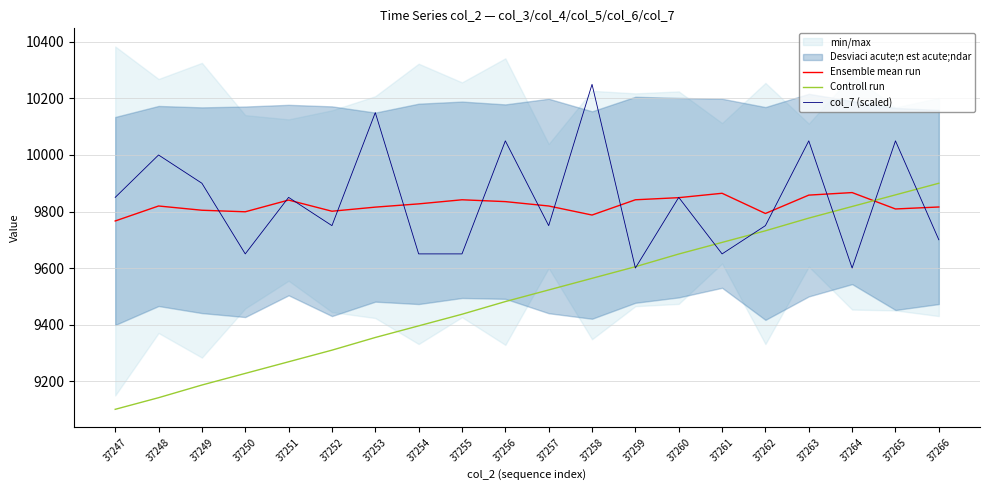

Where is the first local minimum for col_7 (scaled)?

37250